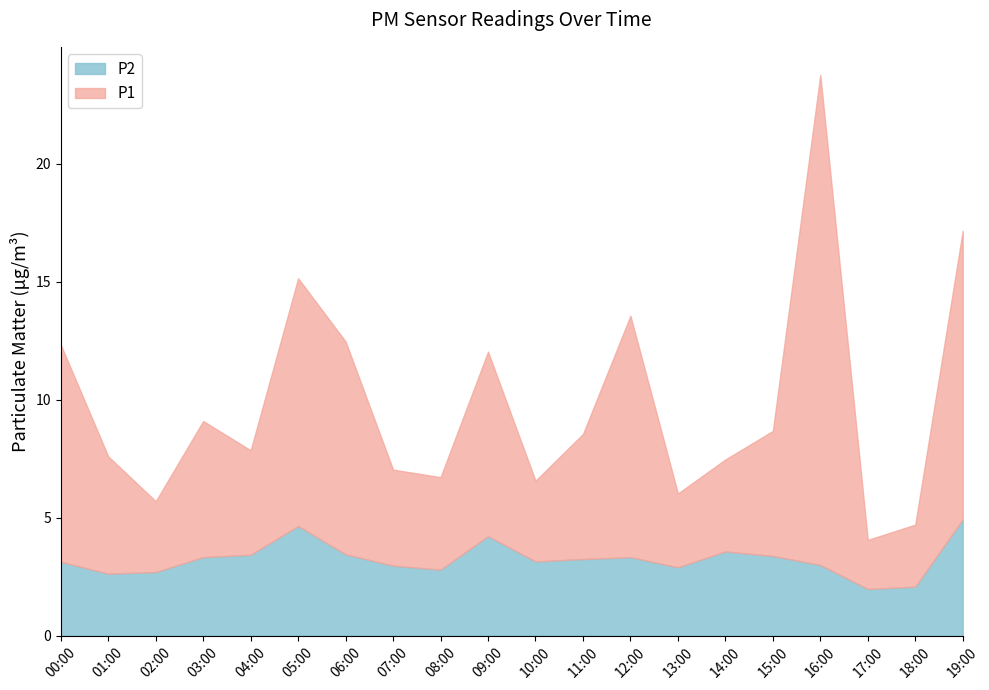

What is the difference between the maximum and second lowest values in the P2 series?

2.8